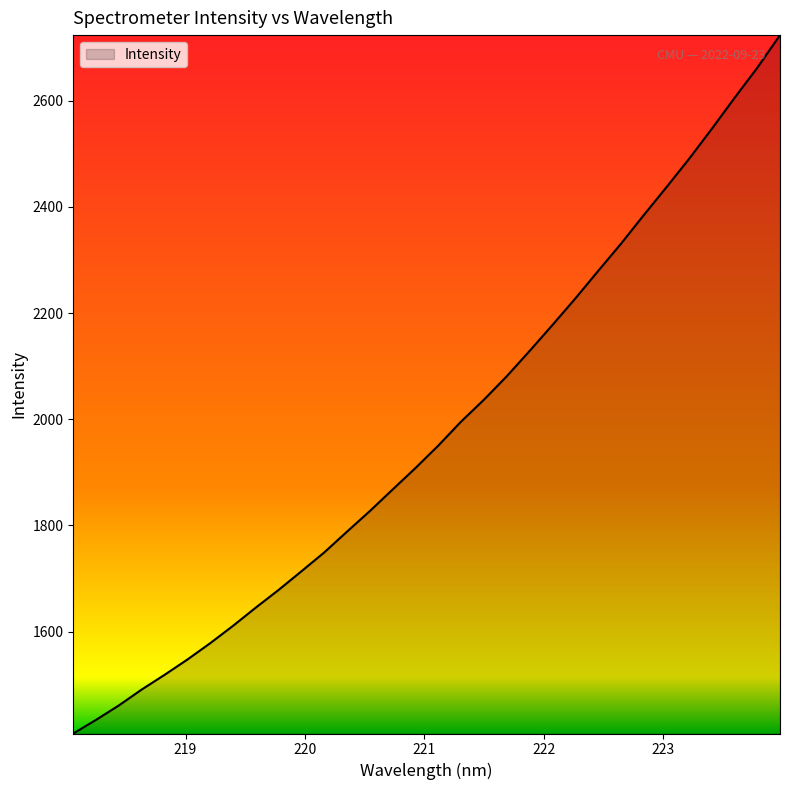

What is the smallest value displayed?

1408.0